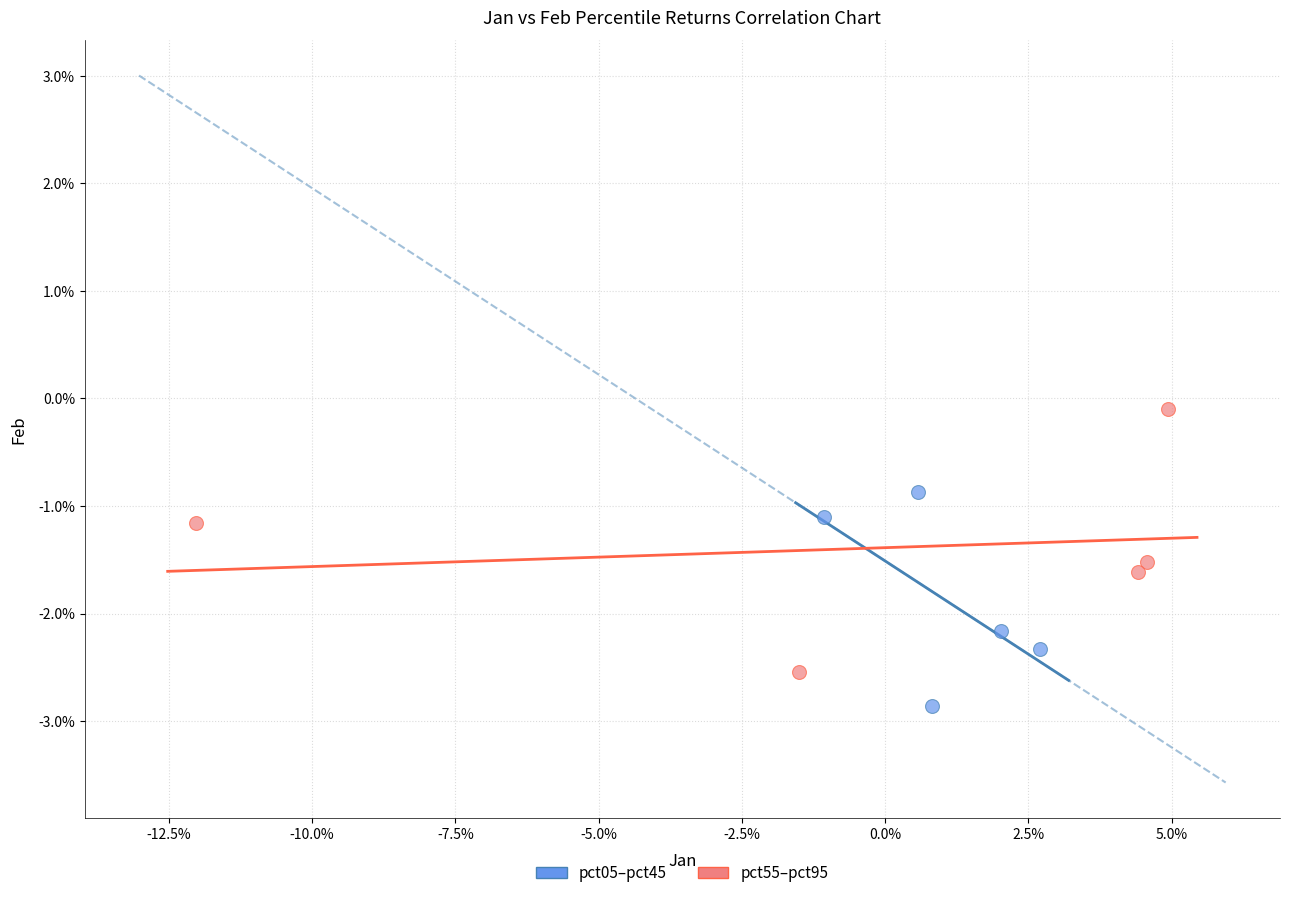

Which series has the widest spread of Y values?

pct55–pct95